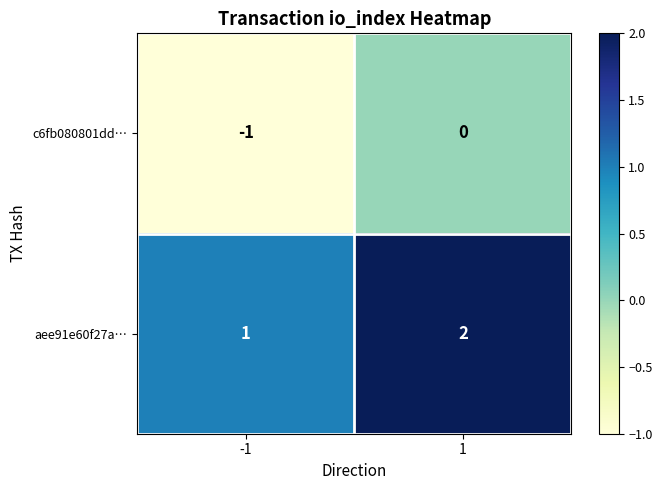

Reading right to left, transcribe all the data shown in this chart.

c6fb080801dd…: 1=0	-1=-1
aee91e60f27a…: 1=2	-1=1